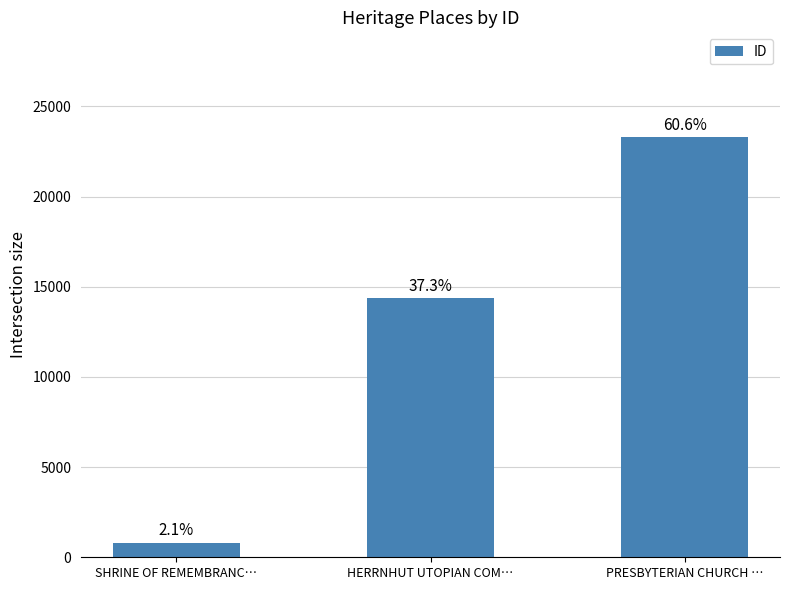

How many bars are there in total?

3